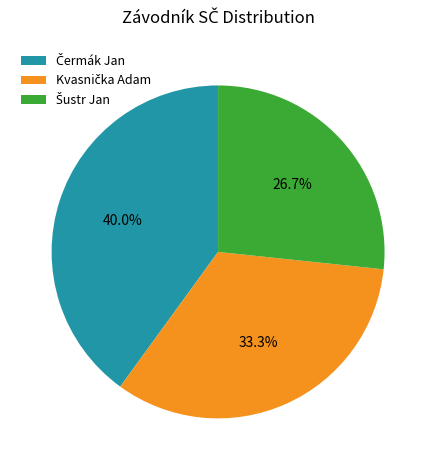

Is there a majority slice in this chart?

No